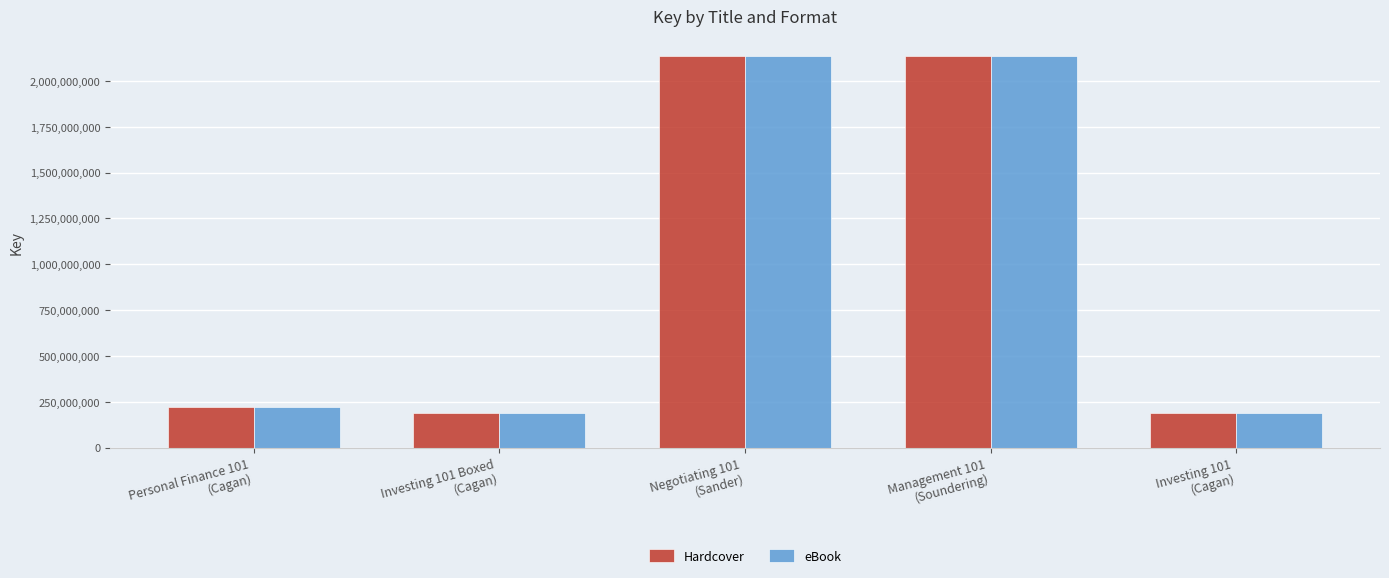

What position from the right is Negotiating 101
(Sander)?

3